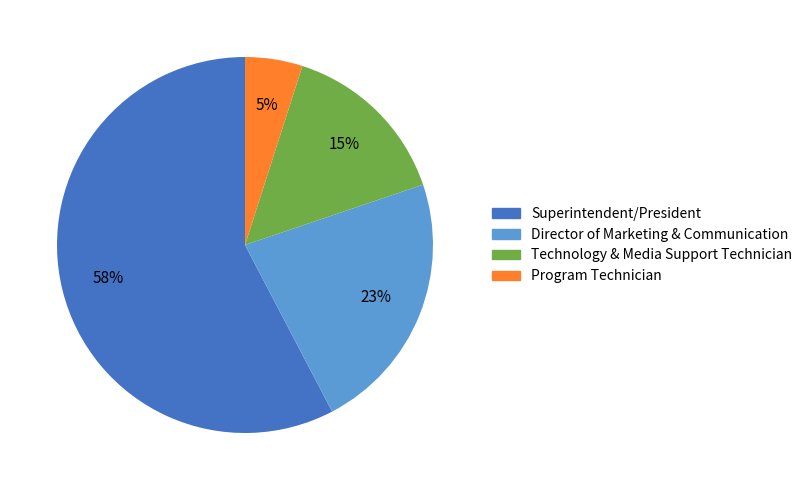

To the nearest percent, what is the average slice percentage?

25%